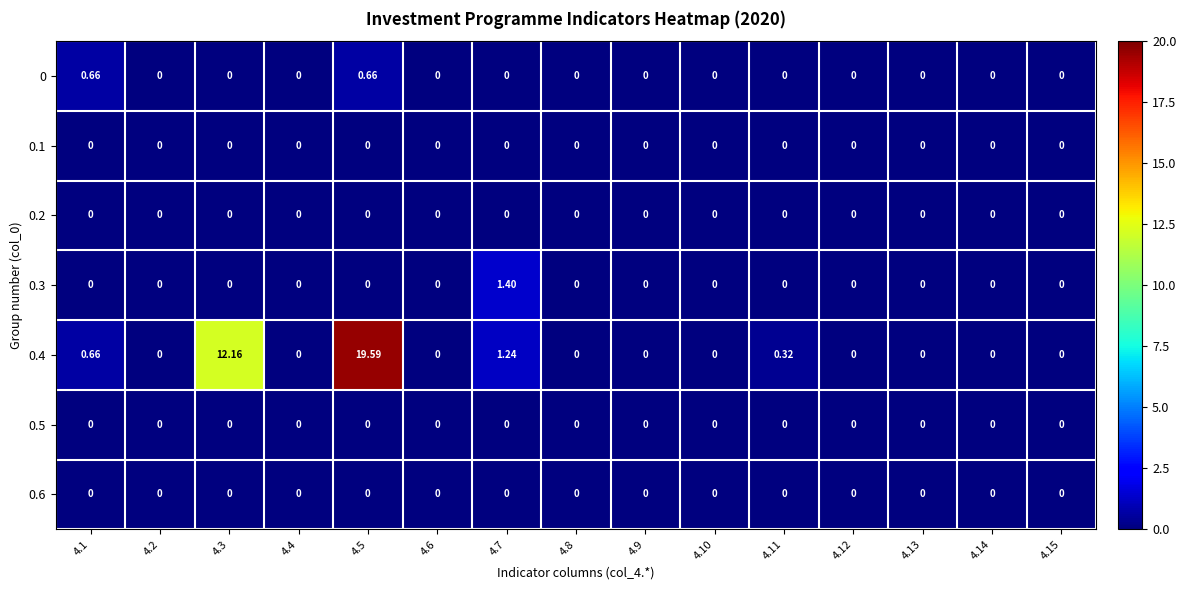

How many data points does each series have?

15